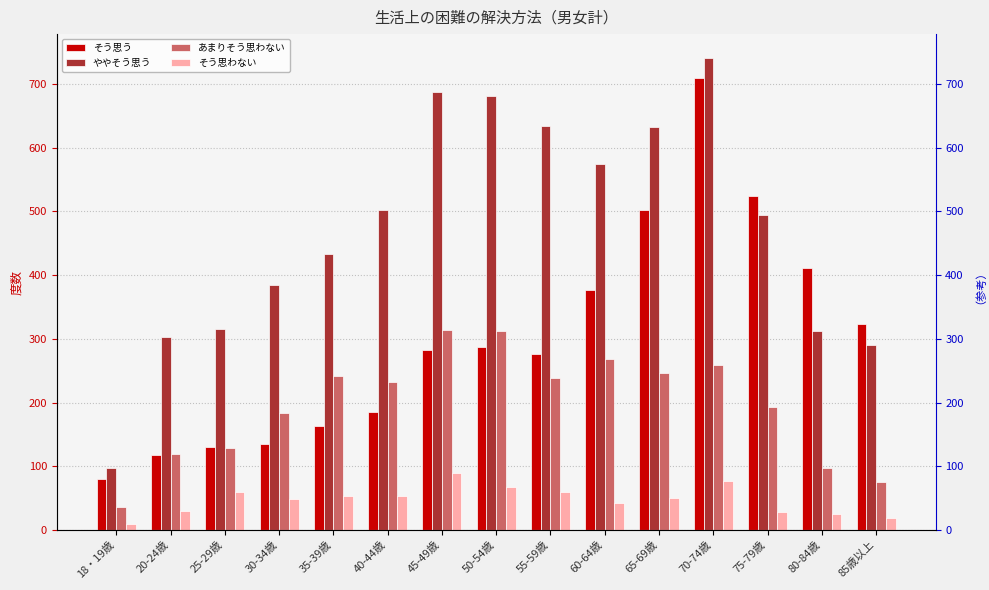

How many bars are there in each group?

4